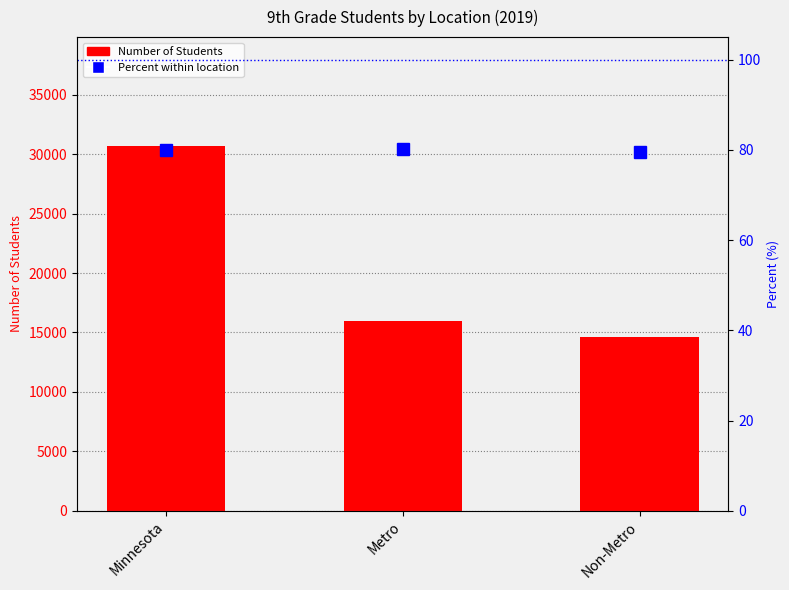

Is the value of Percent (%) at Minnesota greater than the value of Number of Students at Metro?

No